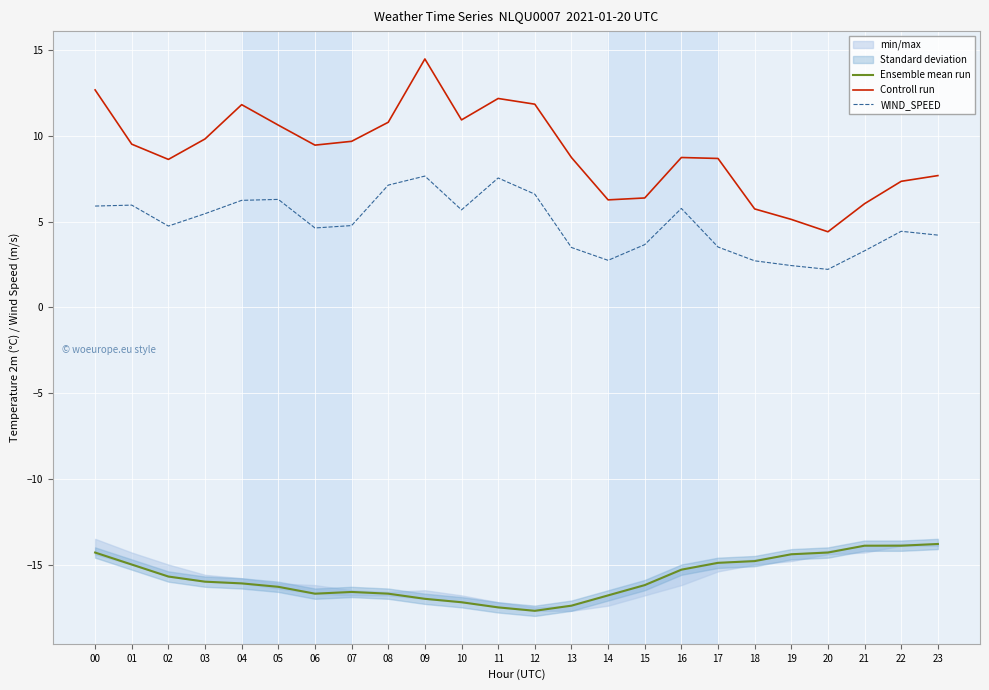

At which label is Ensemble mean run closest to -15?

01